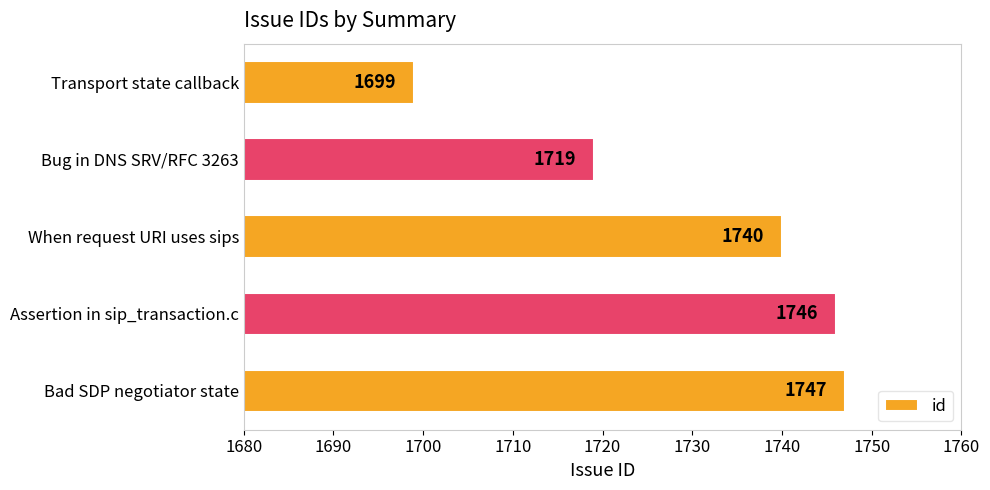

The chart shows a value of 909 at Bad SDP negotiator state. True or false?

False